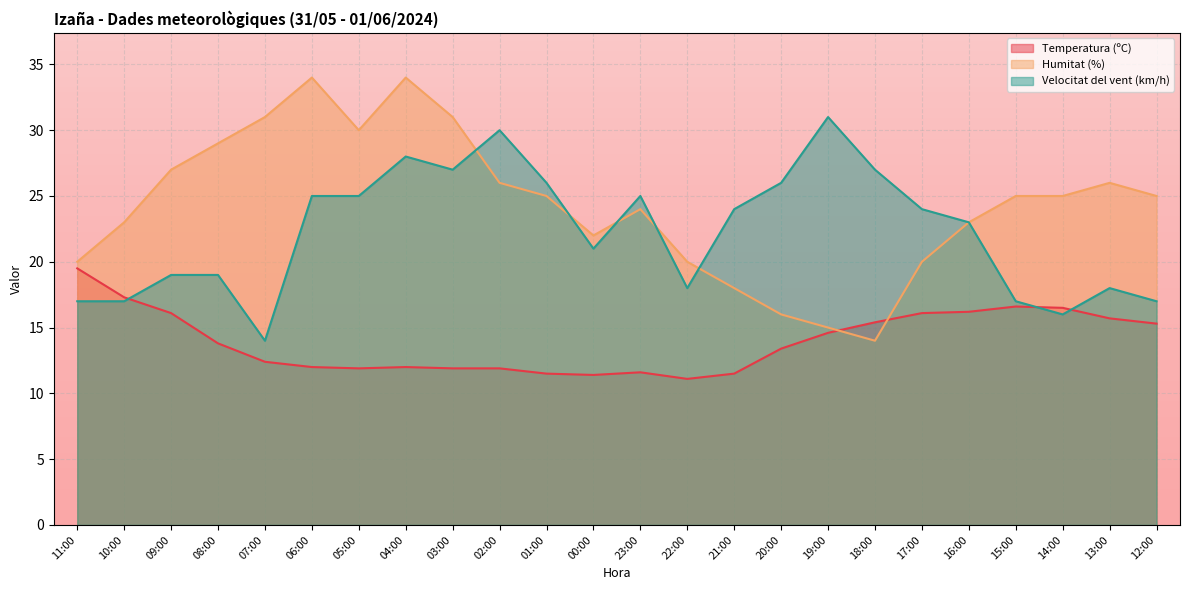

What is the difference between the maximum and minimum values in the Temperatura (ºC) series?

8.4